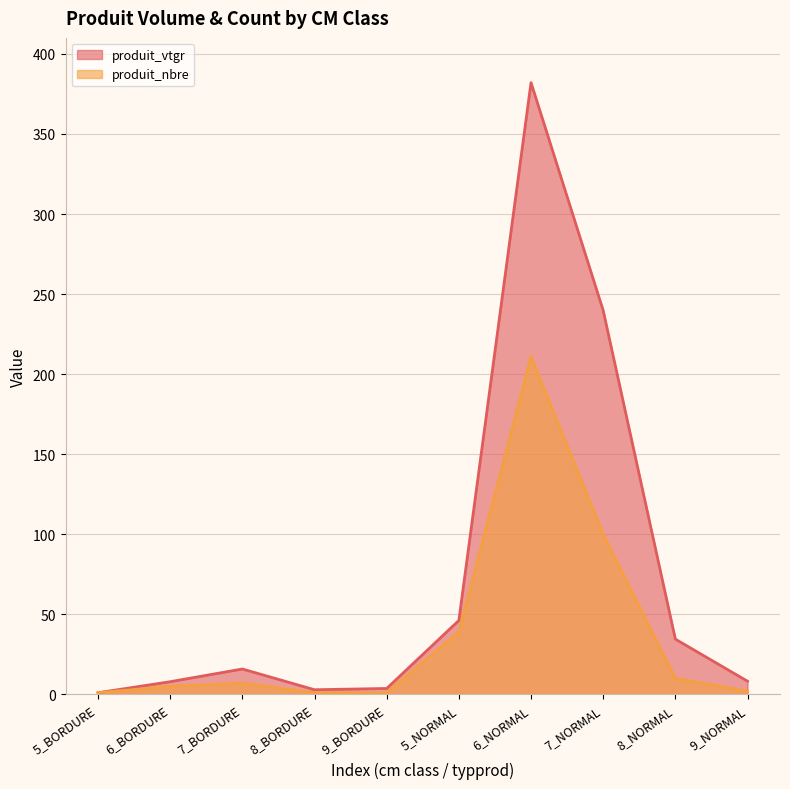

Reading right to left, extract all data points from this chart.

produit_vtgr: 9_NORMAL=8.2	8_NORMAL=34.5	7_NORMAL=239.8	6_NORMAL=382.1	5_NORMAL=46.1	9_BORDURE=3.7	8_BORDURE=2.9	7_BORDURE=15.8	6_BORDURE=7.9	5_BORDURE=1.0
produit_nbre: 9_NORMAL=2.0	8_NORMAL=10.0	7_NORMAL=100.0	6_NORMAL=211.0	5_NORMAL=39.0	9_BORDURE=1.0	8_BORDURE=1.0	7_BORDURE=7.0	6_BORDURE=5.0	5_BORDURE=1.0